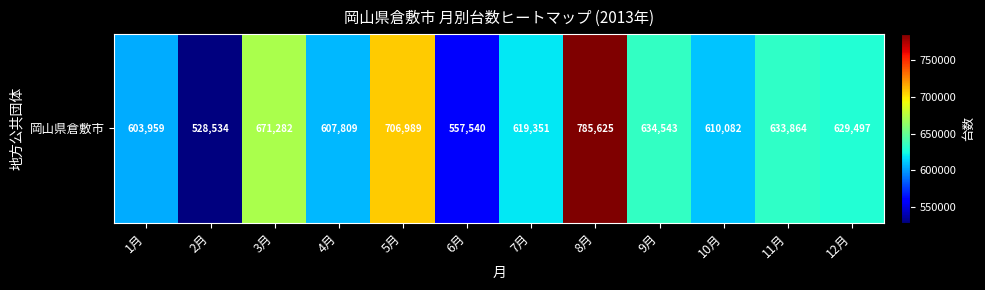

List the labels in order of value, smallest first.

2月, 6月, 1月, 4月, 10月, 7月, 12月, 11月, 9月, 3月, 5月, 8月